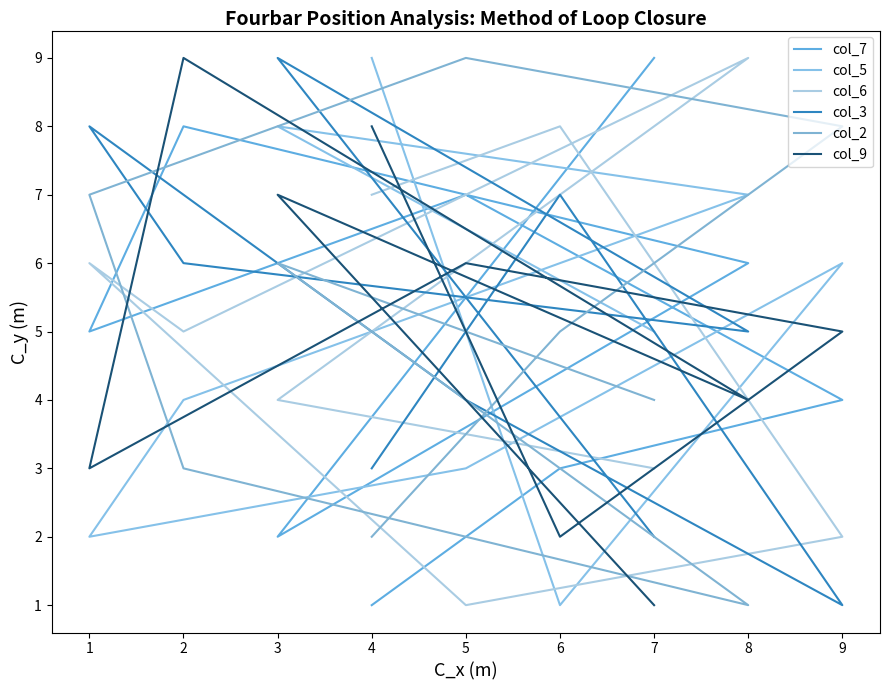

At which category does the chart reach its minimum across all series?

4